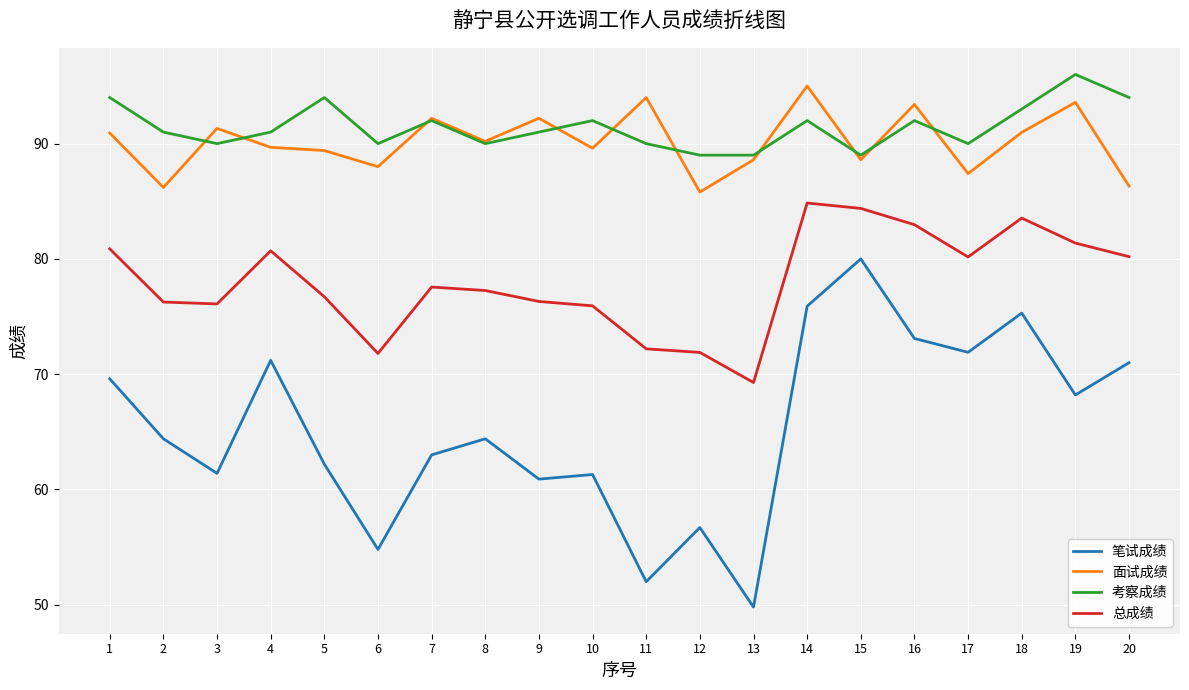

Read the 考察成绩 value at 13.

89.0